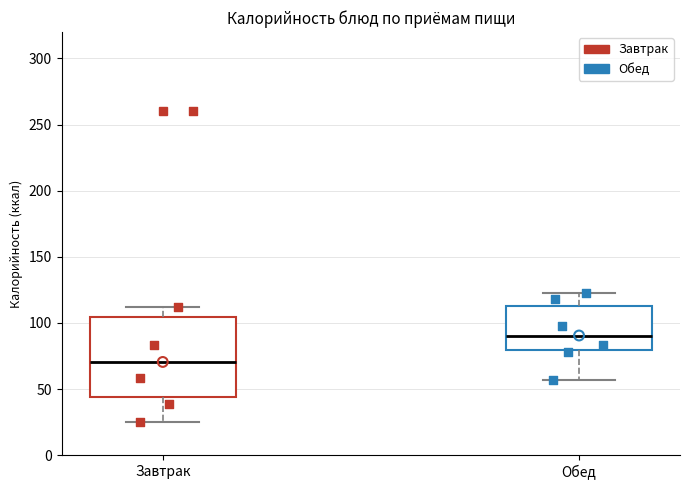

Which box is the tallest, from its lower edge to its upper edge?

Завтрак